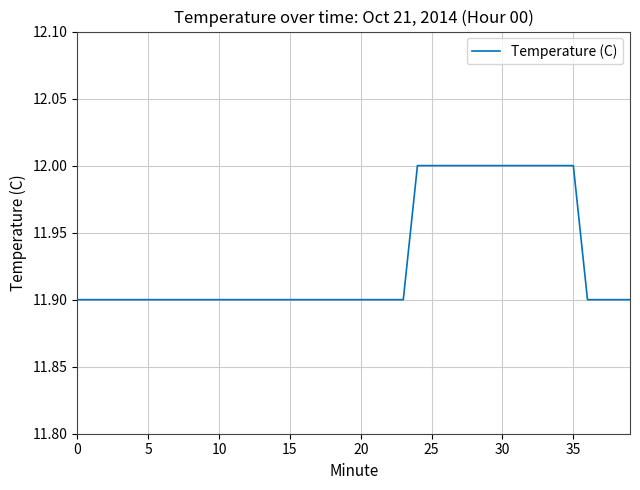

What is the maximum value shown in the chart?

12.0